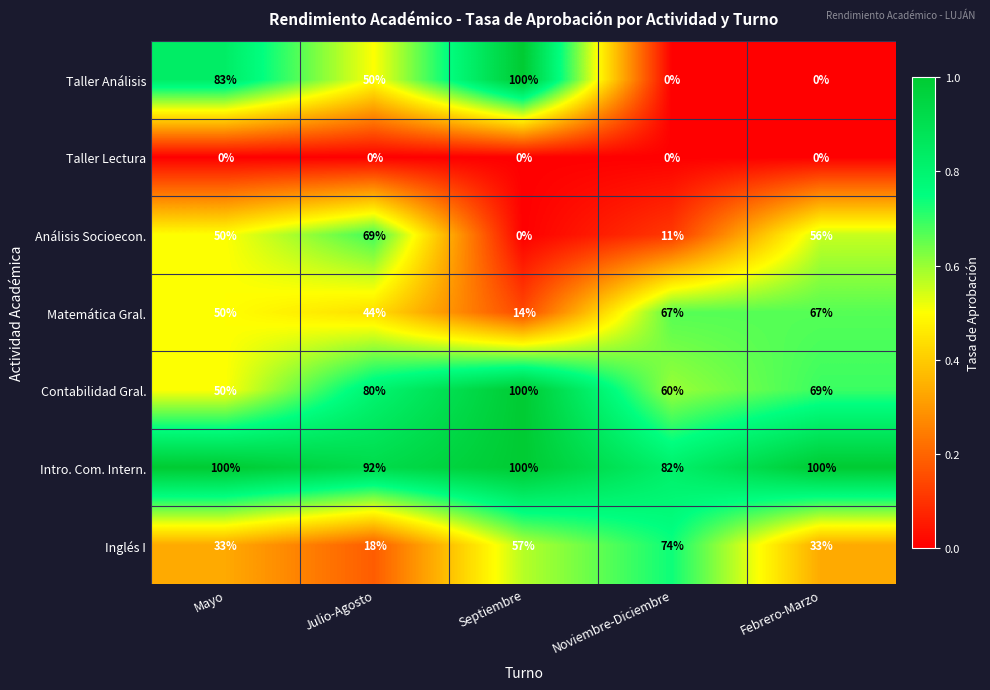

What is the spread (max minus min) of values at Mayo?

100